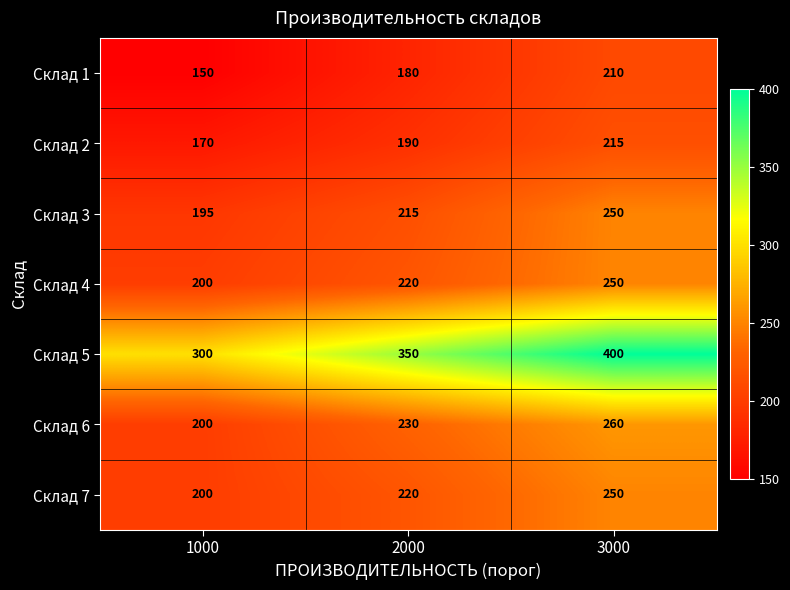

What is the total value across all series at 2000?

1605